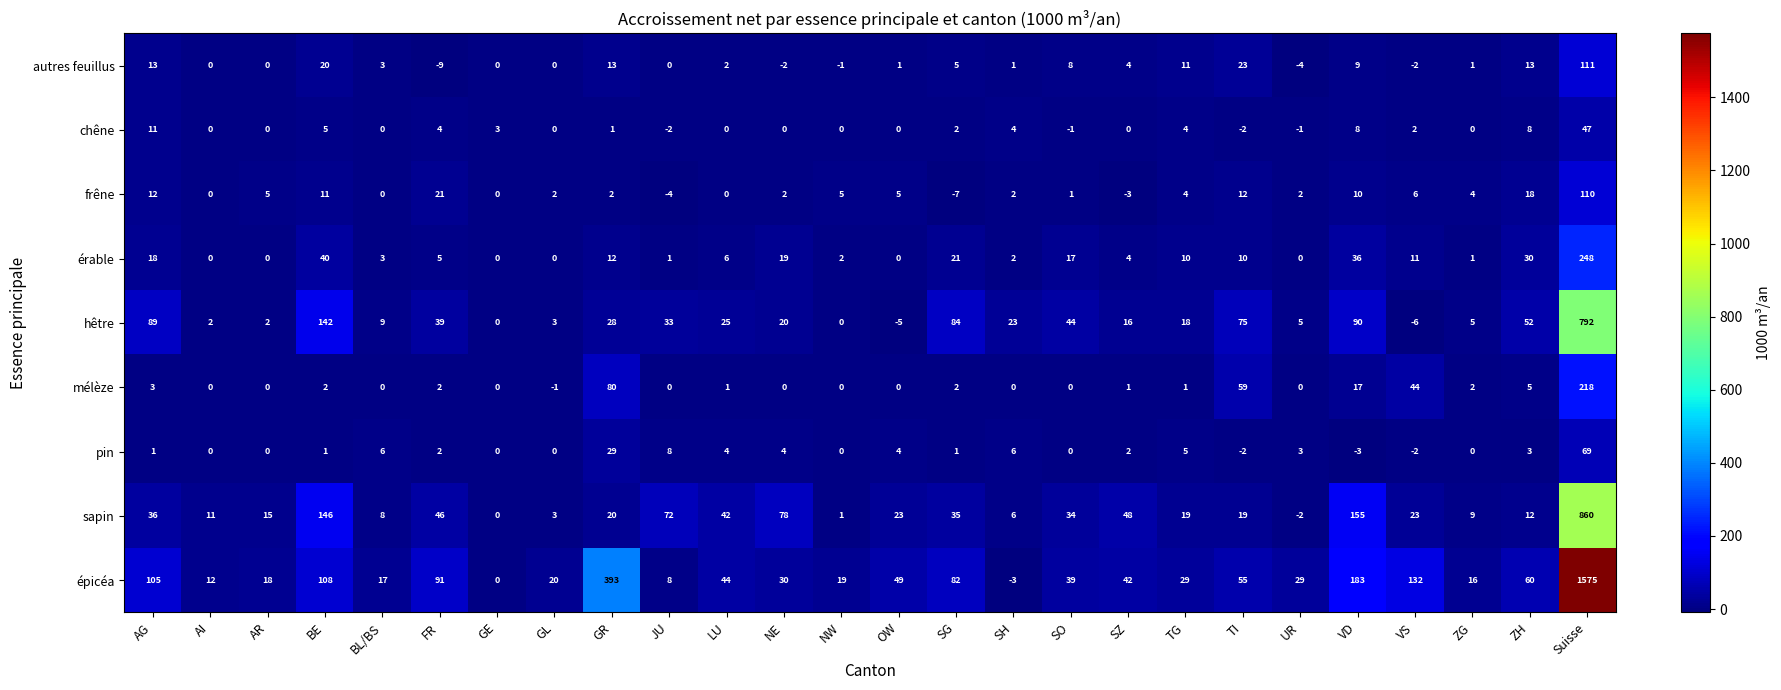

Which series has the widest spread of values?

épicéa